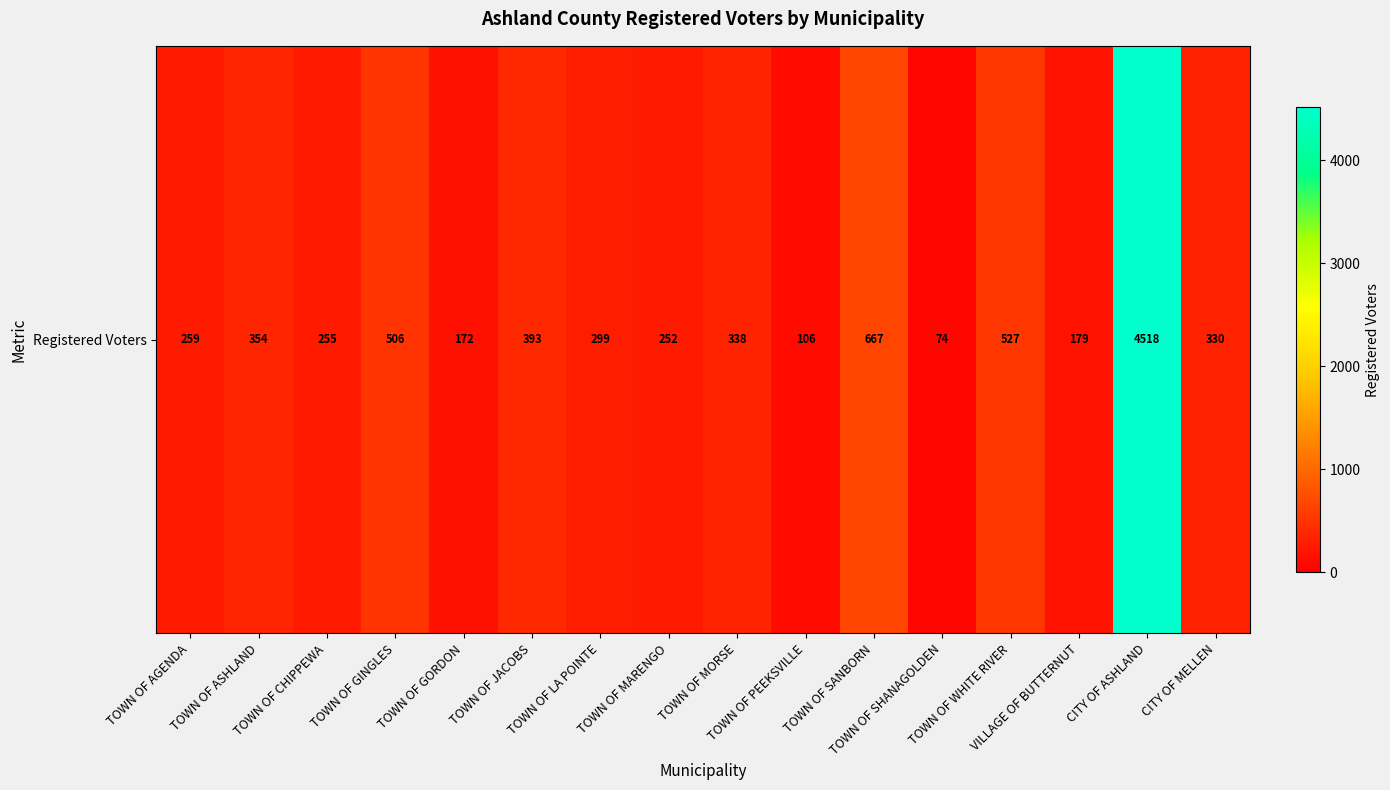

Is it true that the value at TOWN OF CHIPPEWA is 255?

True